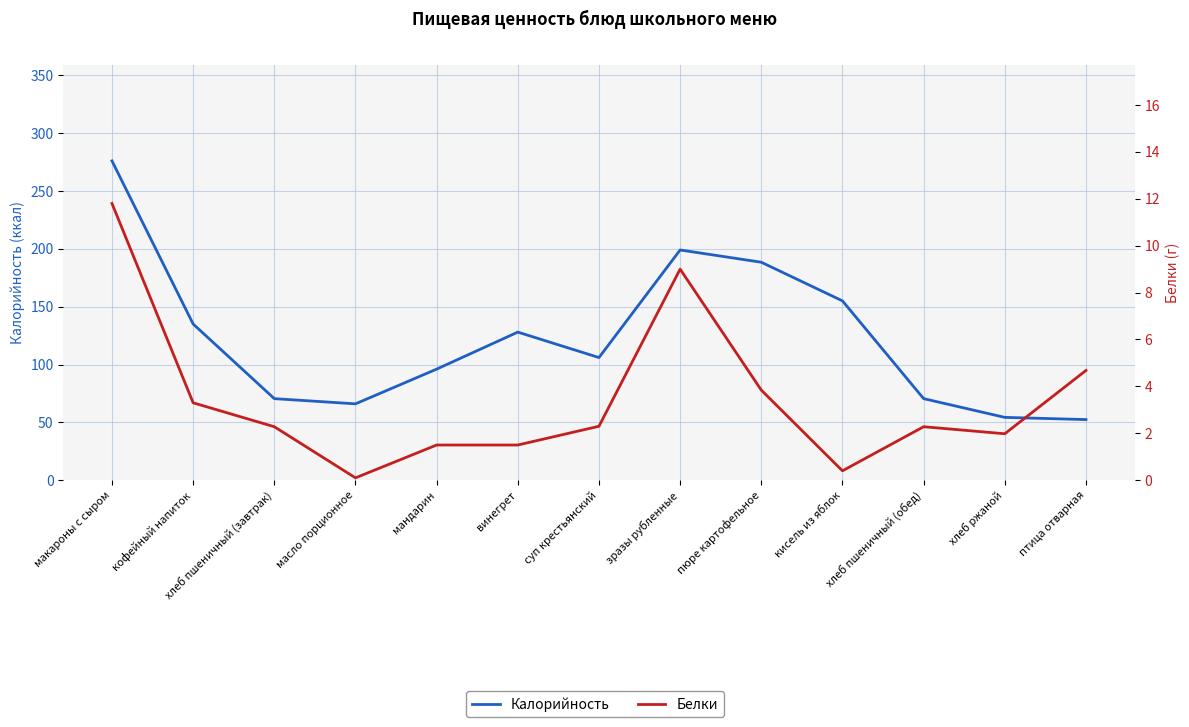

How many lines are shown in the chart?

2